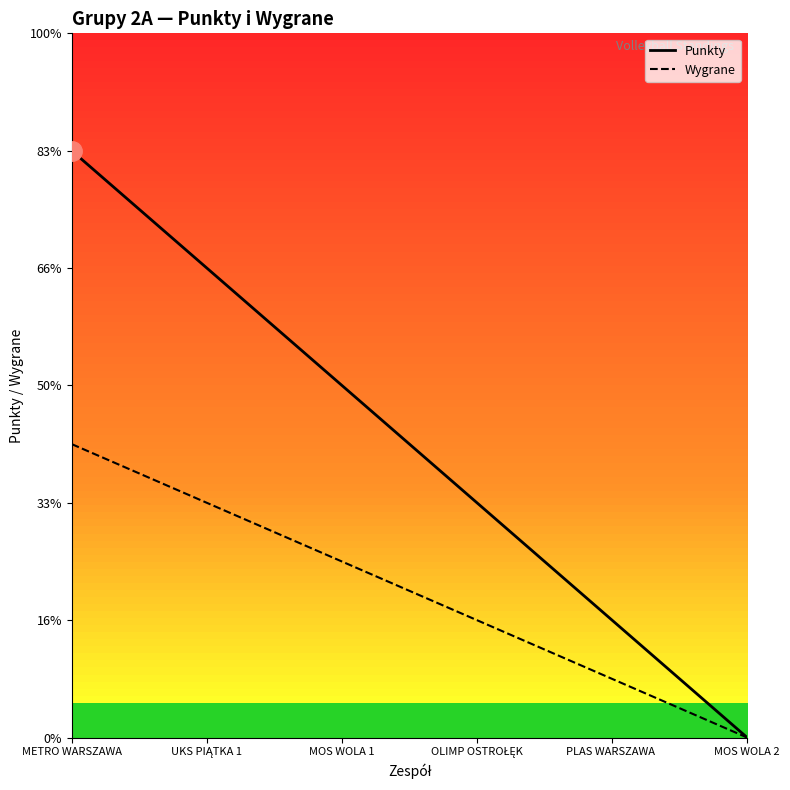

What is the difference between the second highest and minimum values in the Wygrane series?

4